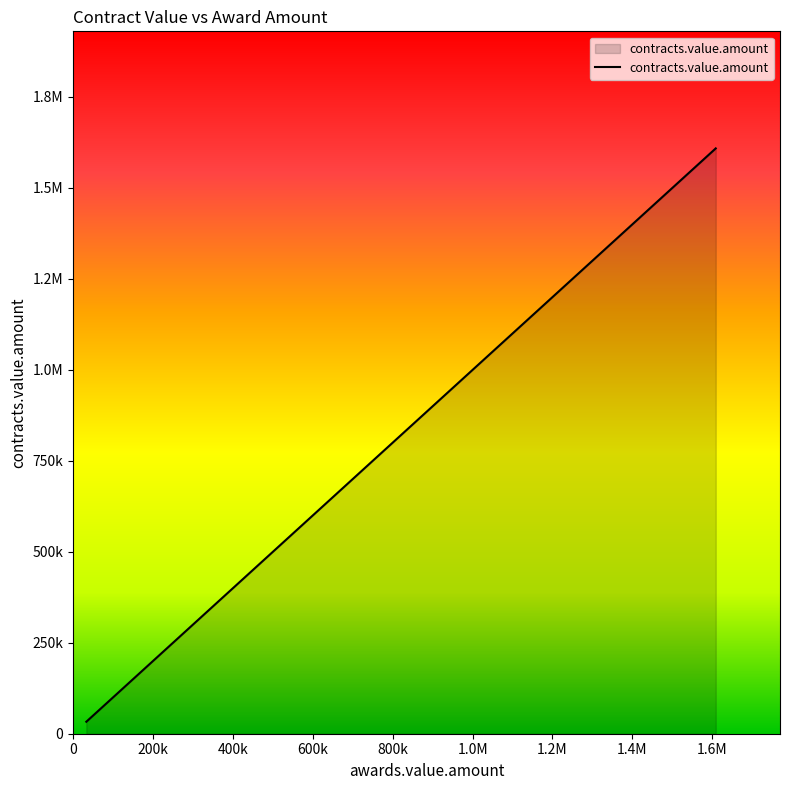

Is this an area chart (filled region under the line)?

Yes